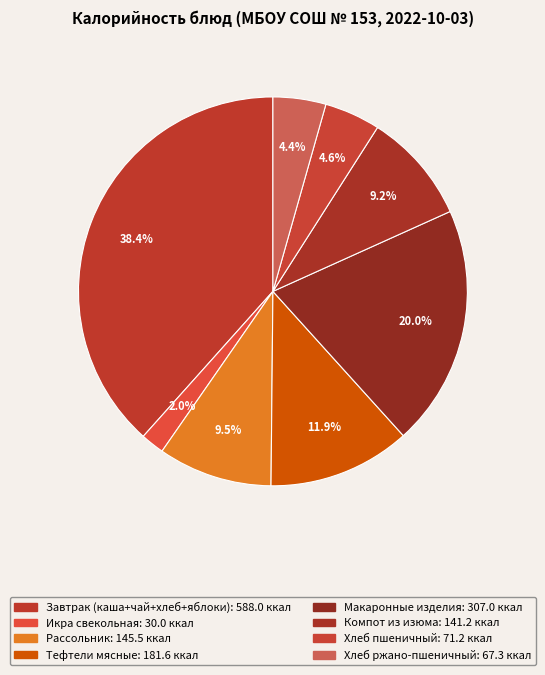

How many segments does this pie chart have?

8